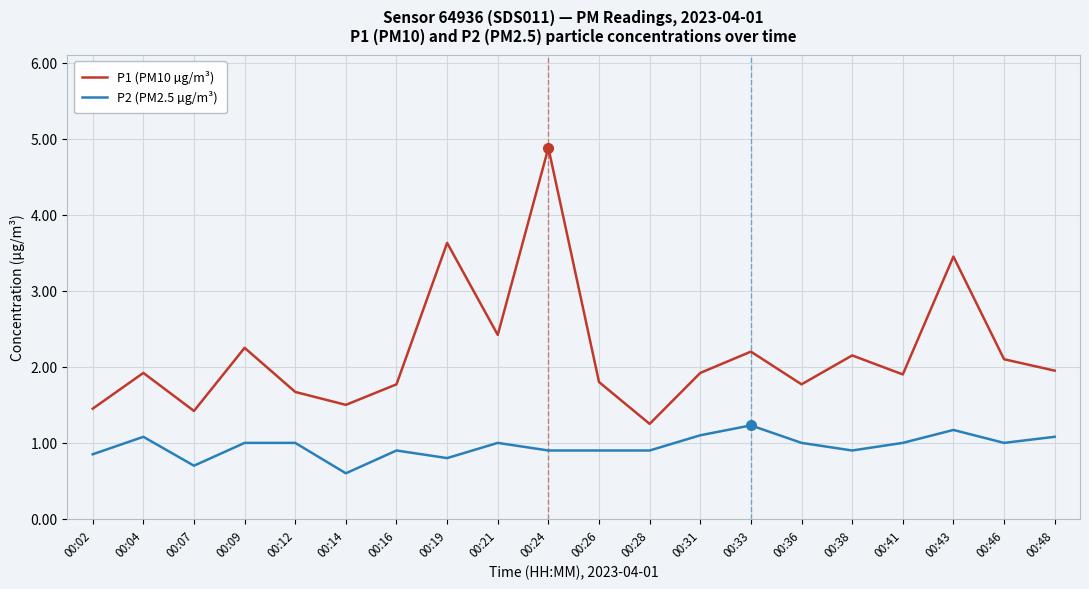

At which category is the sum across all series the highest?

00:24